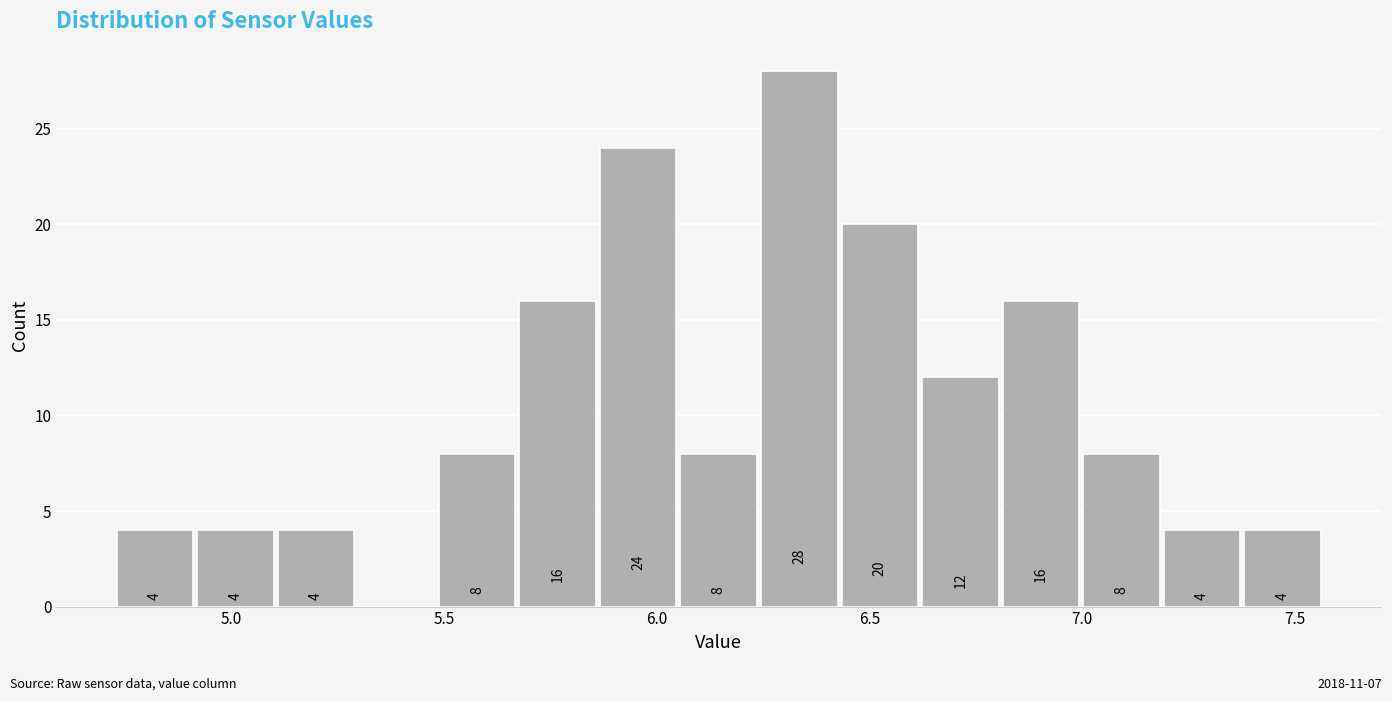

Read against the x-axis, roughly where is the centre of the tallest bar?

6.35